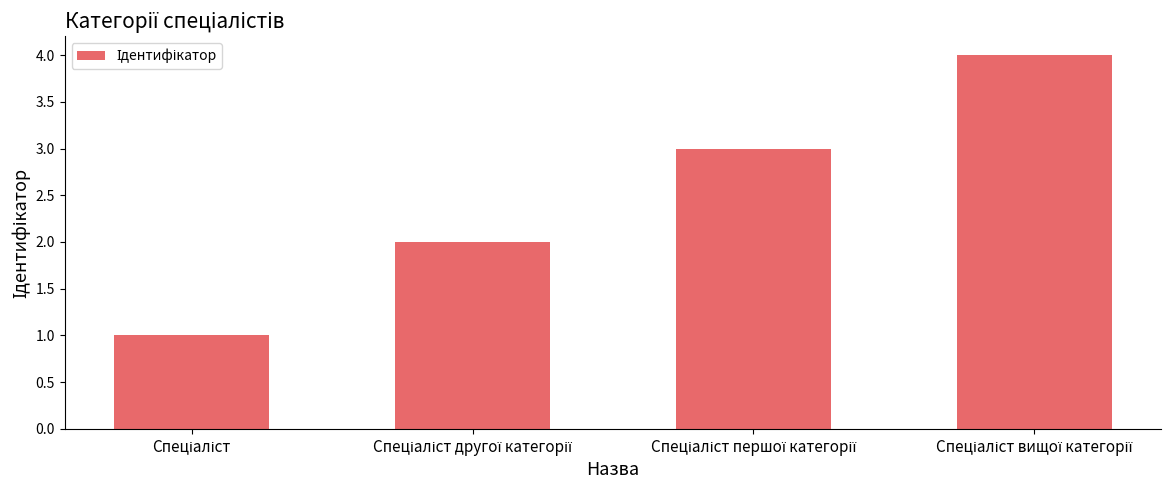

How many bars are there in total?

4